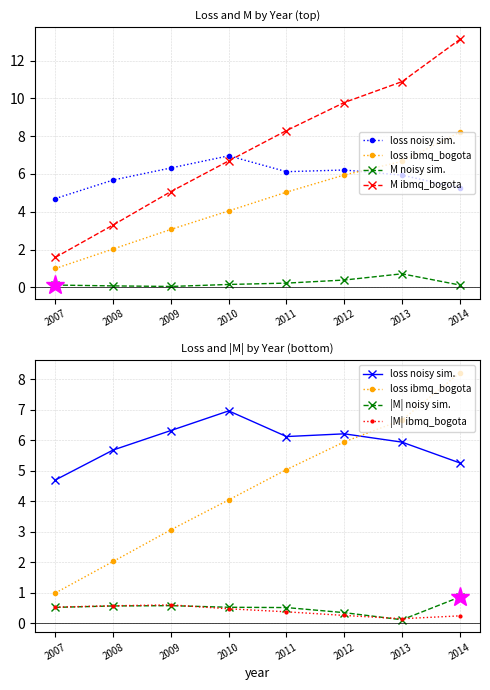

What is the difference between the maximum and minimum values in the M ibmq_bogota series?

11.5